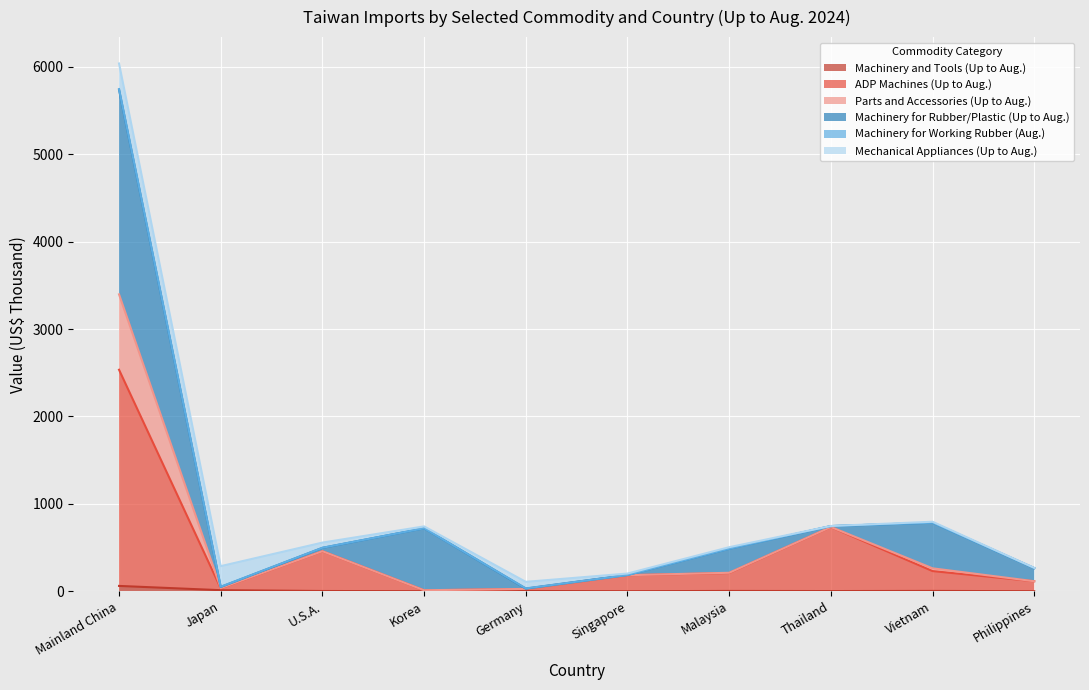

Which category has the lowest value in the Machinery and Tools (Up to Aug.) series?

Philippines